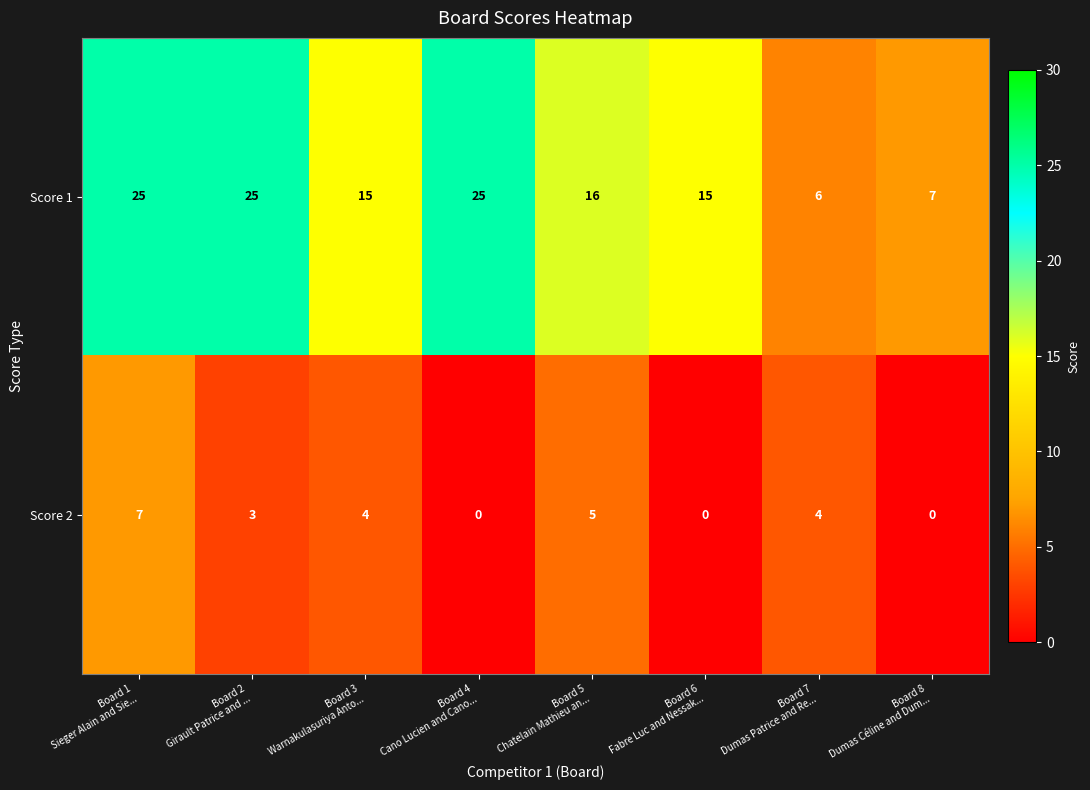

What is the maximum value shown in the chart?

25